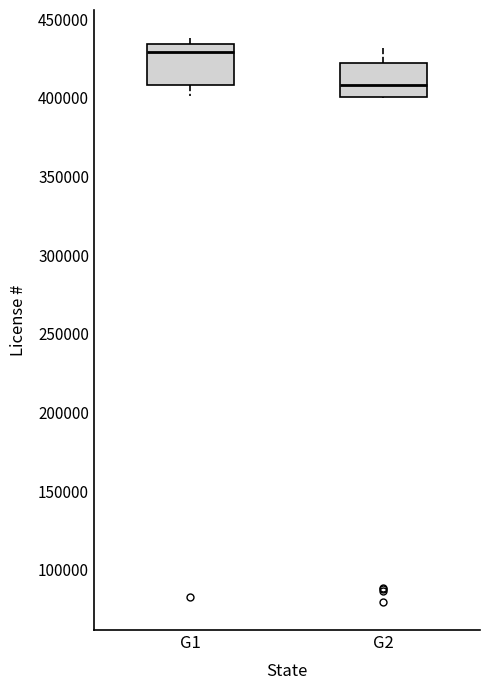

Where is the lower edge of the box for G2 on the y-axis? The values are not printed on the chart, so give them approximately, as read against the axis.

400000